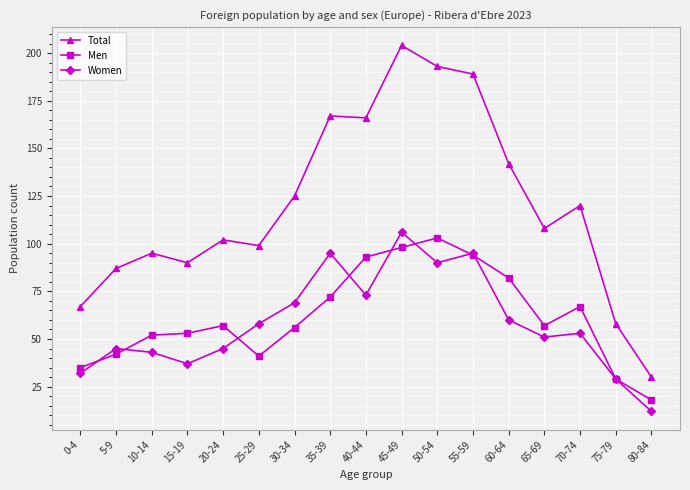

What is the spread (max minus min) of values at 20-24?

57